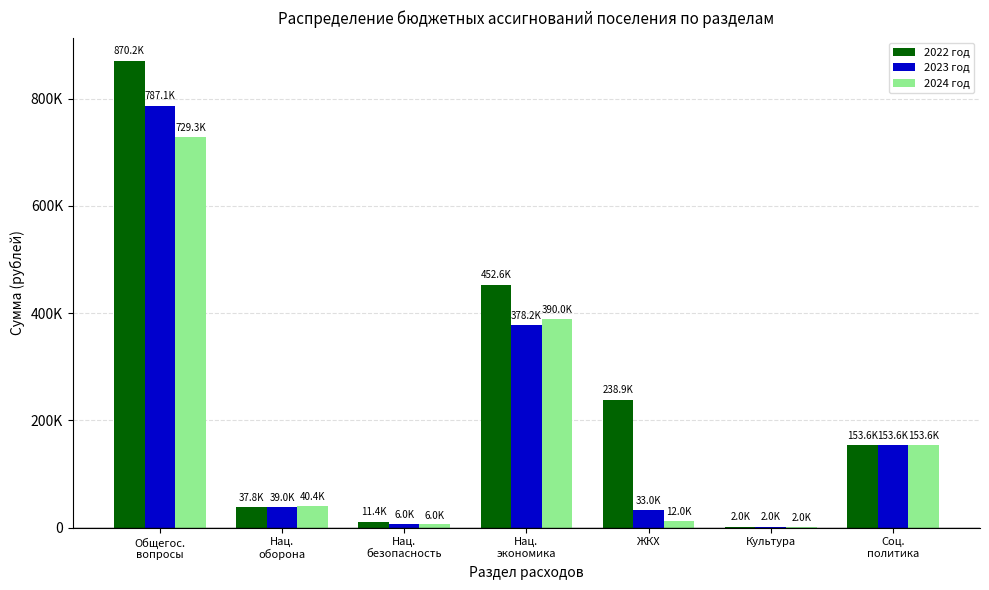

What is the difference between the maximum and second lowest values in the 2022 год series?

858814.8